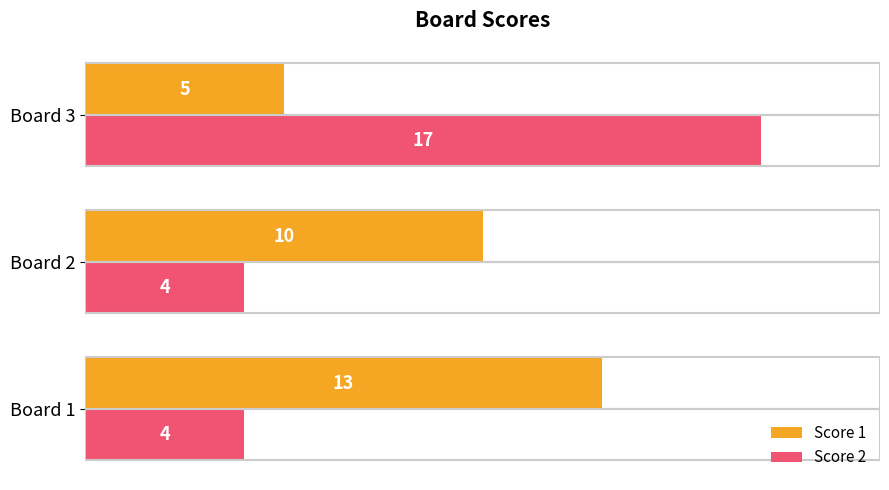

At which category is the sum across all series the highest?

Board 3